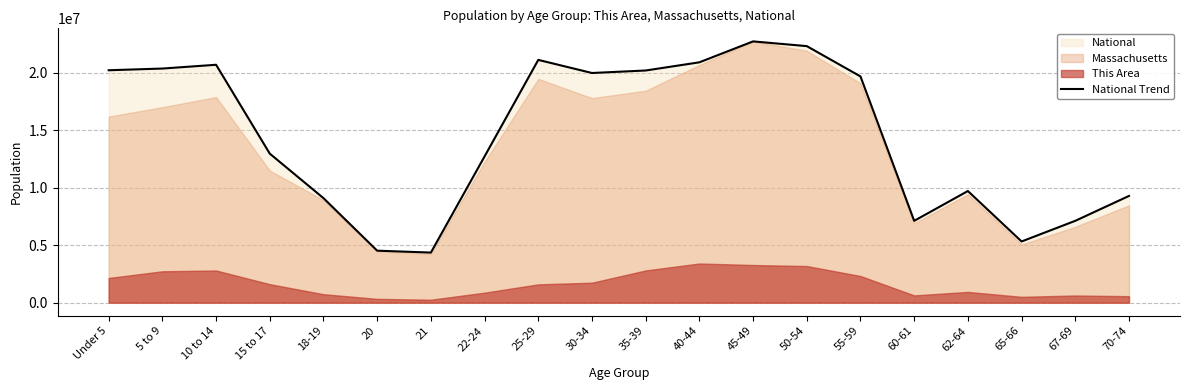

Reading left to right, extract all data points from this chart.

Under 5=20201362	5 to 9=20348657	10 to 14=20677194	15 to 17=12954254	18-19=9086089	20=4519129	21=4354294	22-24=12712576	25-29=21101849	30-34=19962099	35-39=20179642	40-44=20890964	45-49=22708591	50-54=22298125	55-59=19664805	60-61=7113727	62-64=9704197	65-66=5319902	67-69=7115361	70-74=9278166